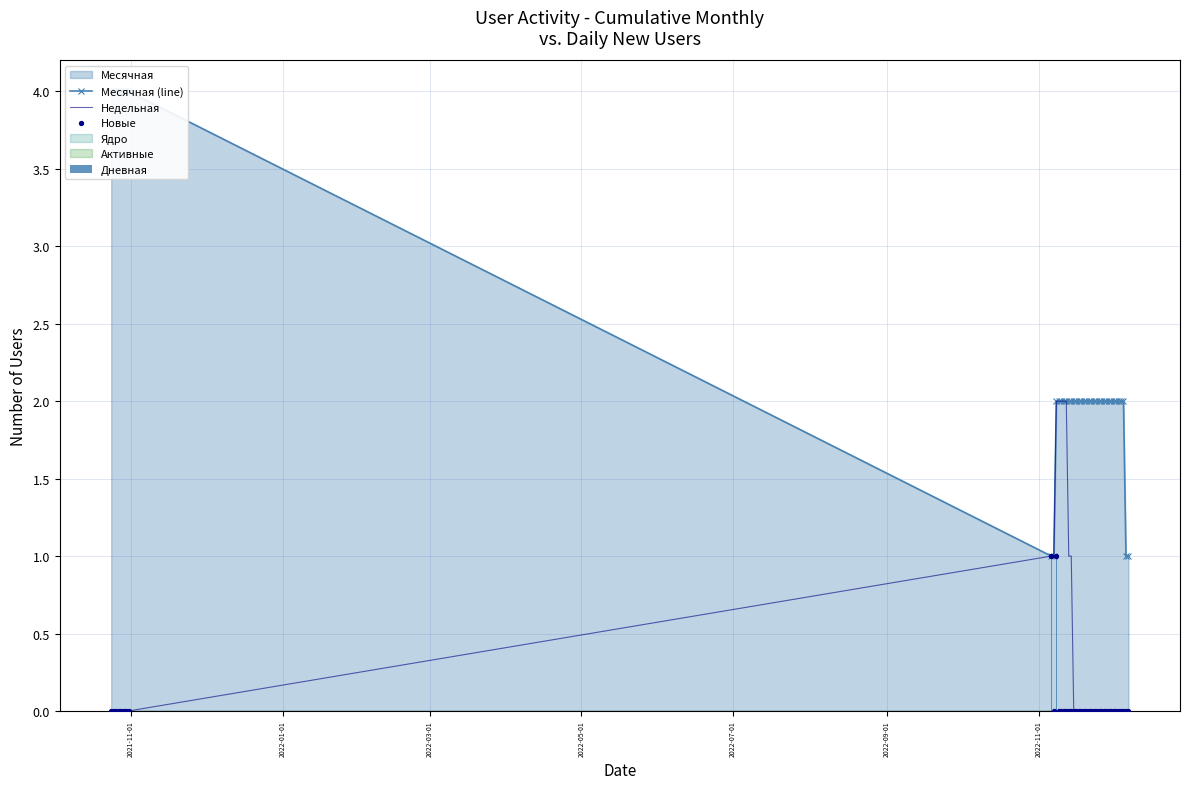

Which series reaches the minimum Y coordinate?

Недельная